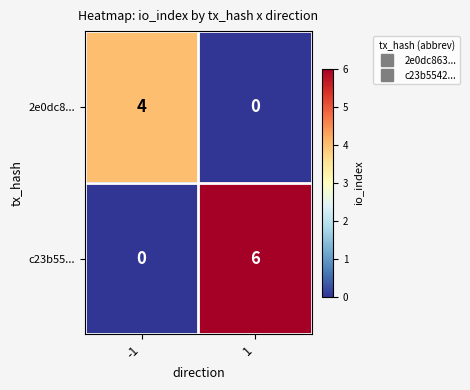

Reading left to right, list all the values displayed in this chart.

2e0dc8...: 4	0
c23b55...: 0	6